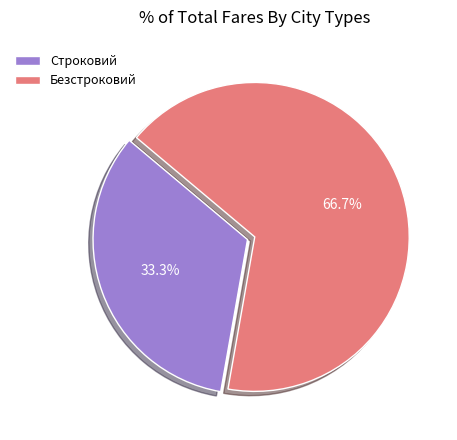

How much of the chart is everything except Безстроковий?

33.3%